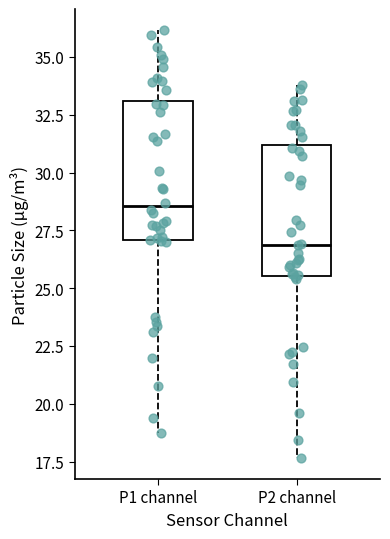

Where does the upper whisker of the box for P1 channel end on the y-axis? The values are not printed on the chart, so give them approximately, as read against the axis.

36.0